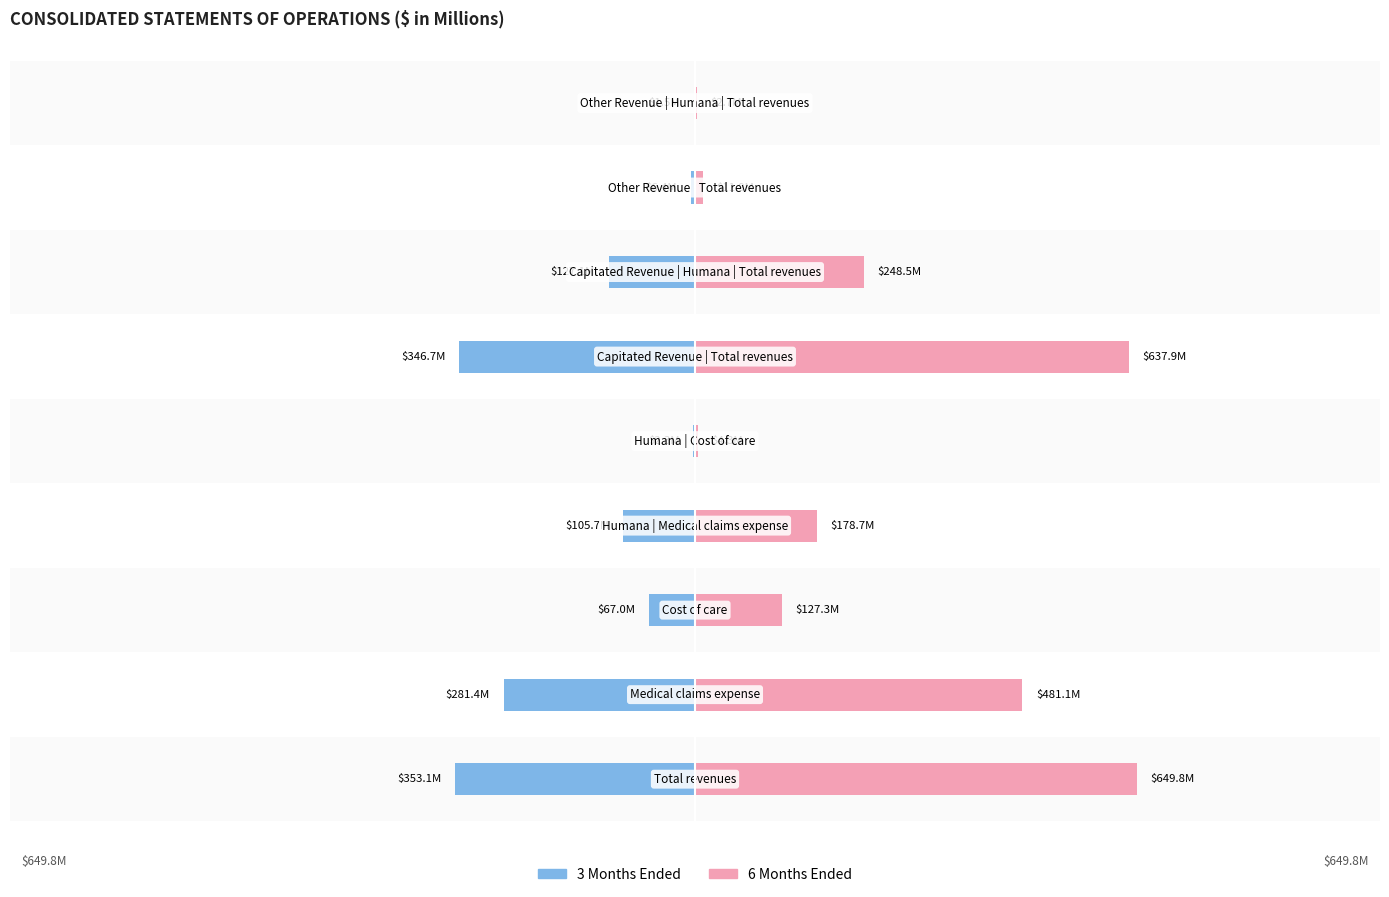

List the series in order of their peak value, lowest first.

3 Months Ended, 6 Months Ended